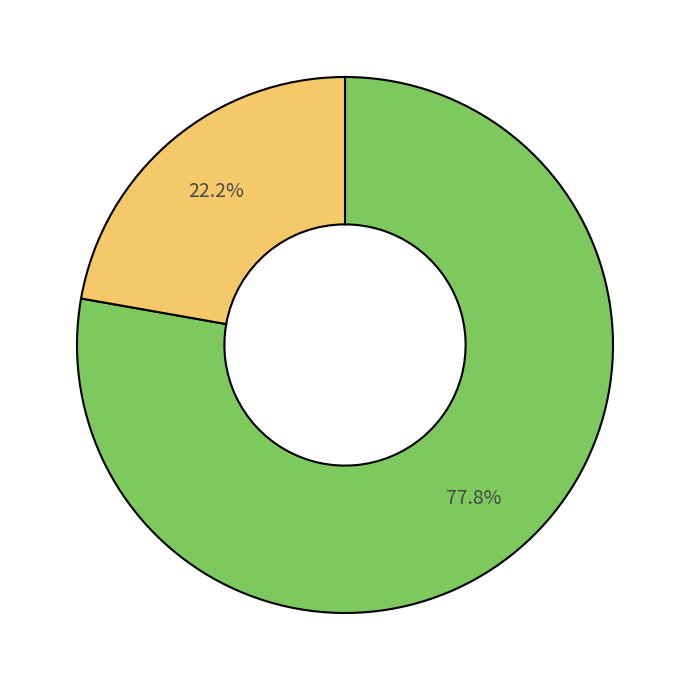

Is there a majority slice in this chart?

Yes